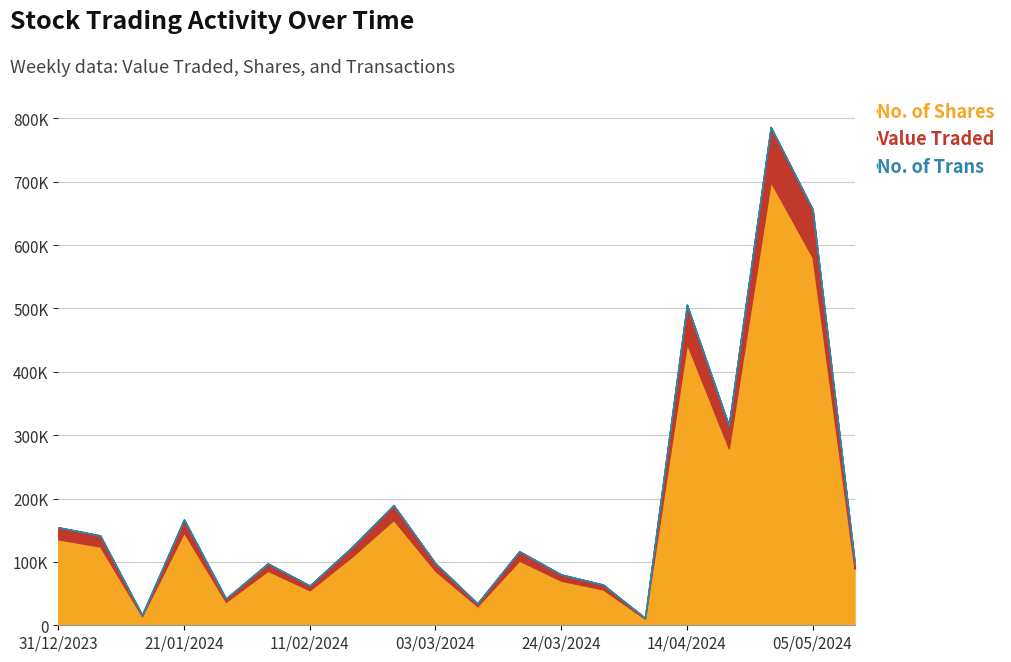

What is the smallest value displayed?

0.1